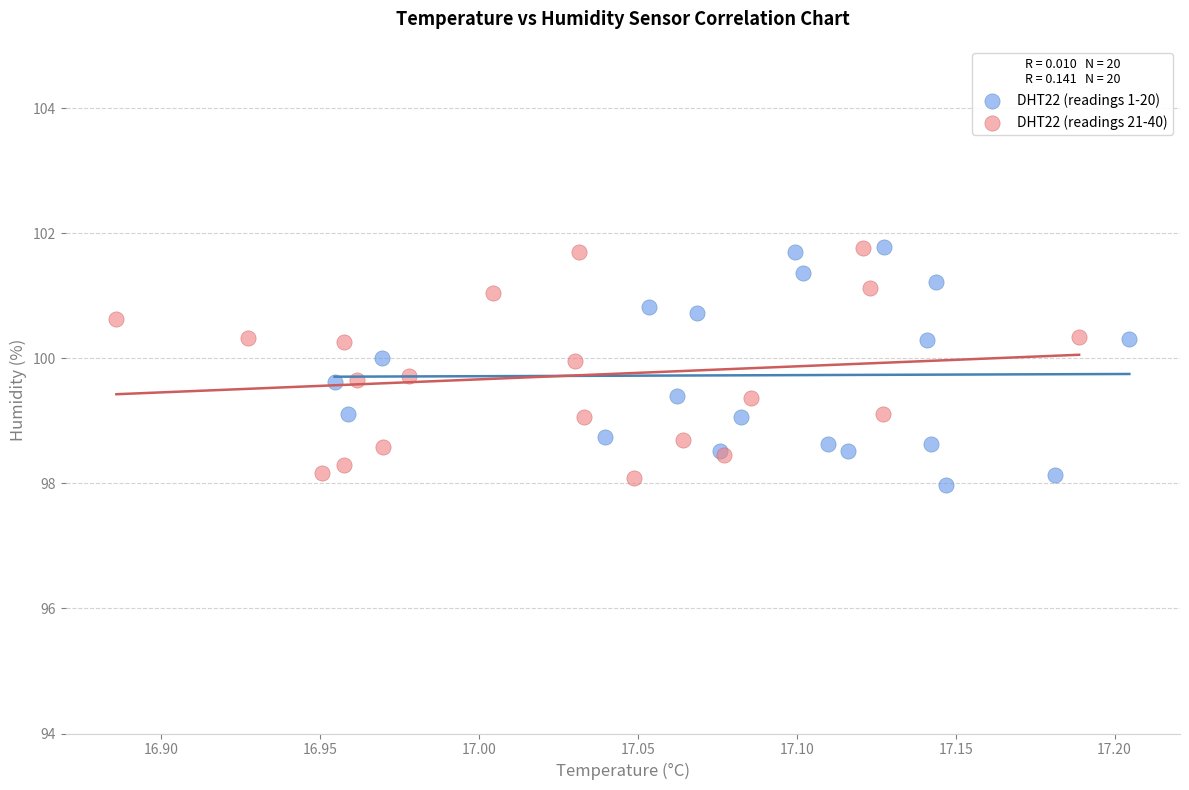

What are all the series names shown in the legend?

DHT22 (readings 1-20), DHT22 (readings 21-40)